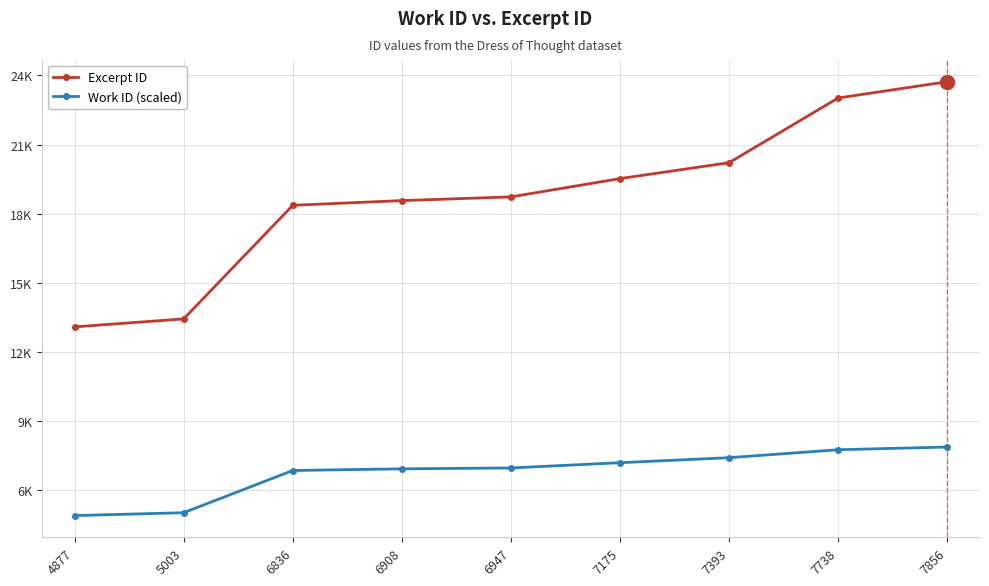

The value of Excerpt ID at 6908 is 31143. True or false?

False